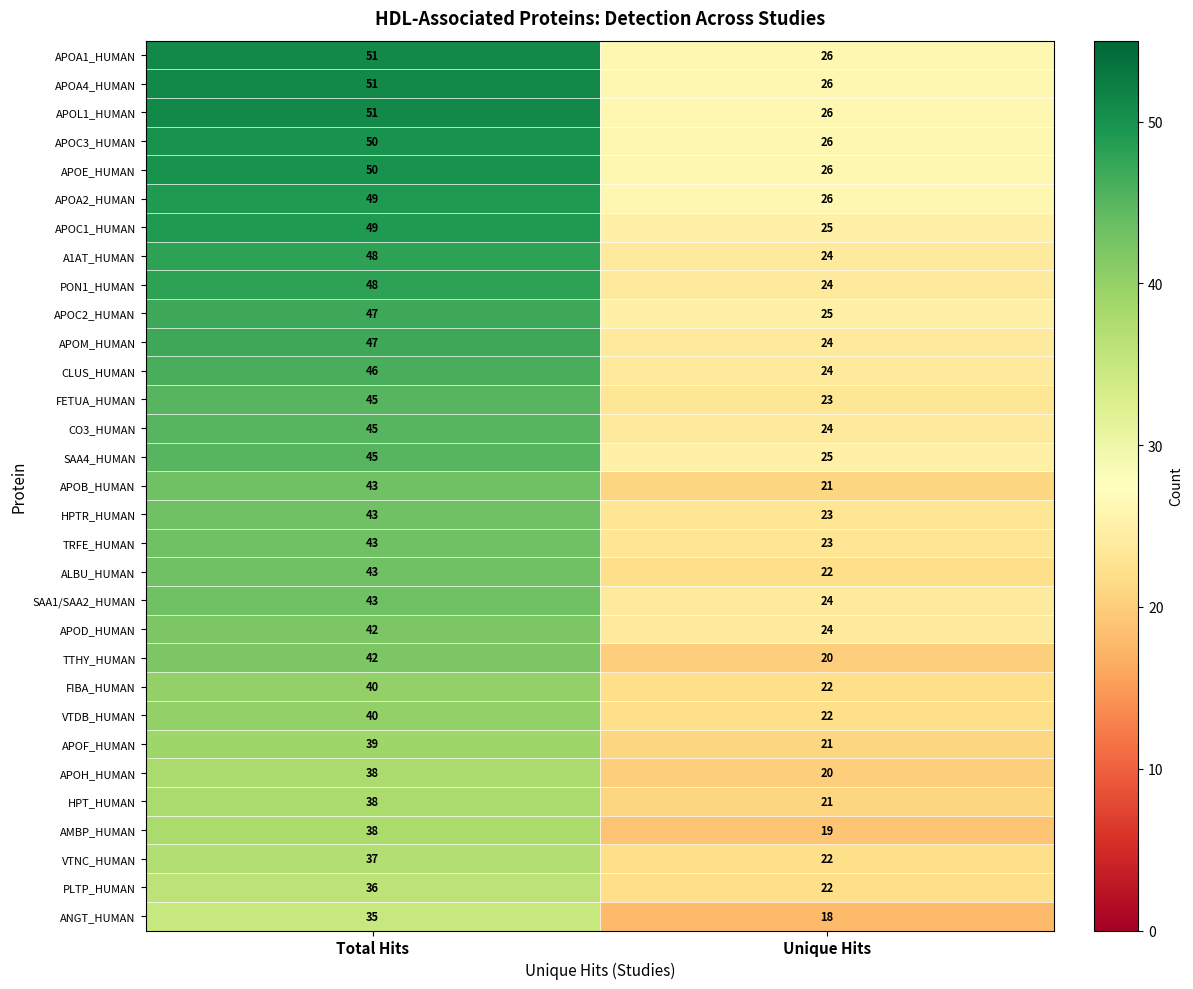

What is the total value across all series at Unique Hits?

718